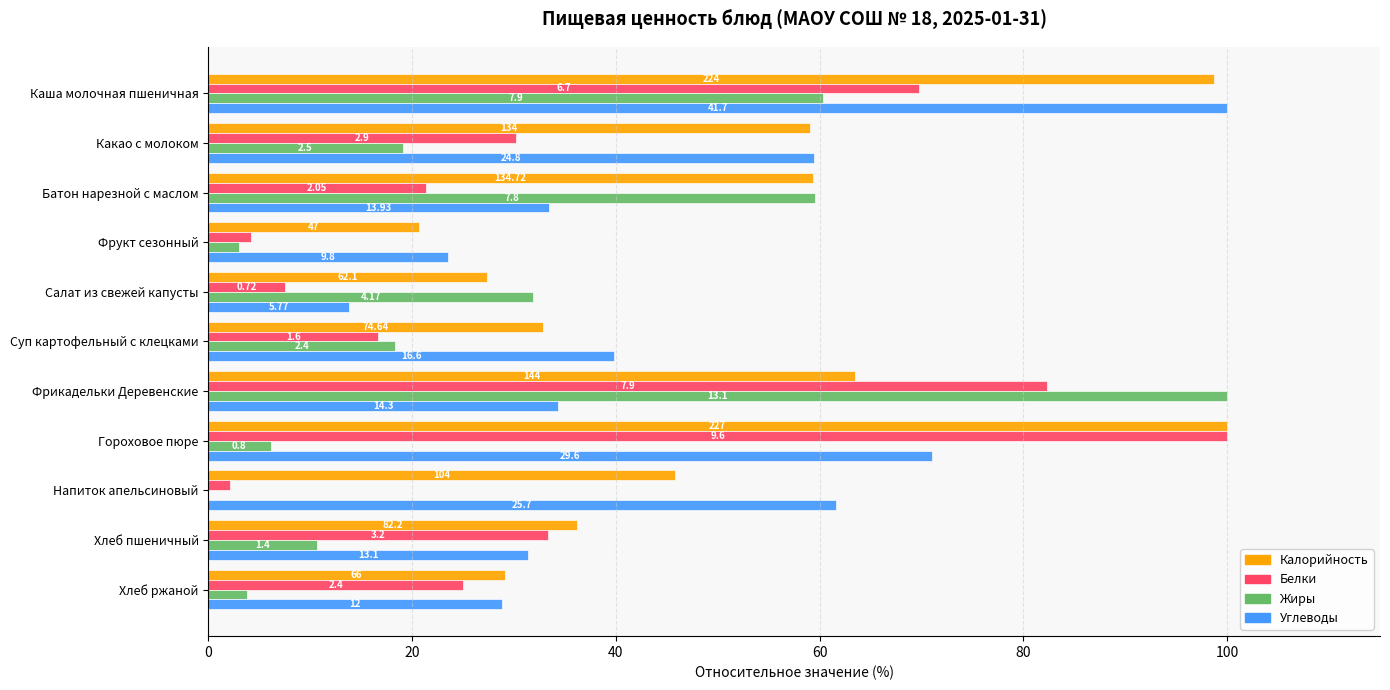

Reading right to left, list all the values displayed in this chart.

Калорийность: 29.1	36.2	45.8	100.0	63.4	32.9	27.4	20.7	59.3	59.0	98.7
Белки: 25.0	33.3	2.1	100.0	82.3	16.7	7.5	4.2	21.4	30.2	69.8
Жиры: 3.8	10.7	0.0	6.1	100.0	18.3	31.8	3.1	59.5	19.1	60.3
Углеводы: 28.8	31.4	61.6	71.0	34.3	39.8	13.8	23.5	33.4	59.5	100.0